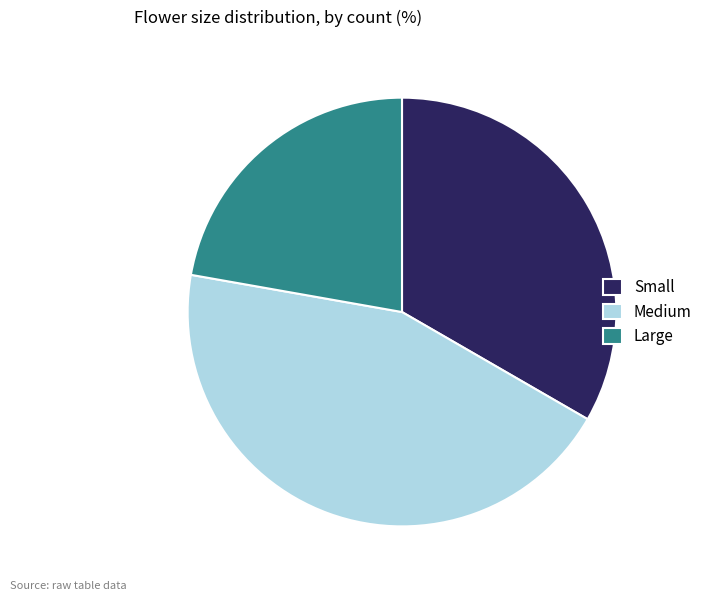

Combined, do Medium and Small account for over 50%?

Yes